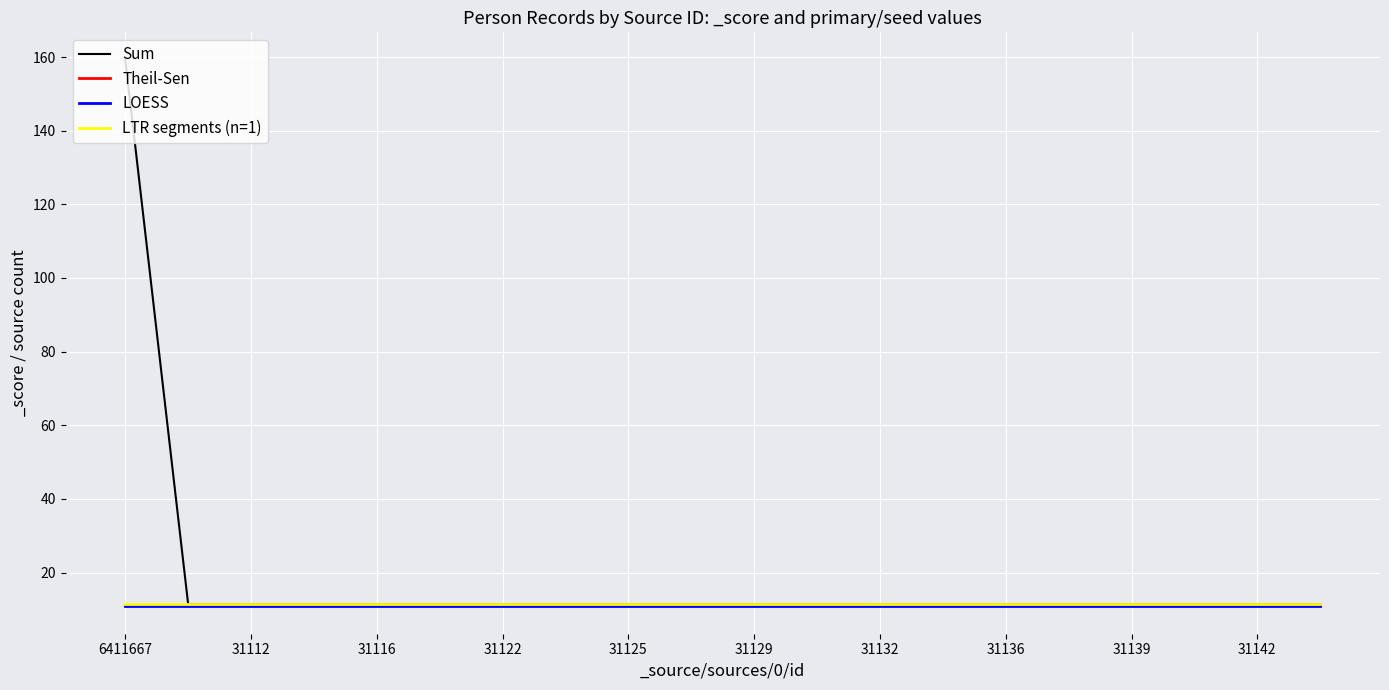

Which series has the largest range (max minus min)?

Sum